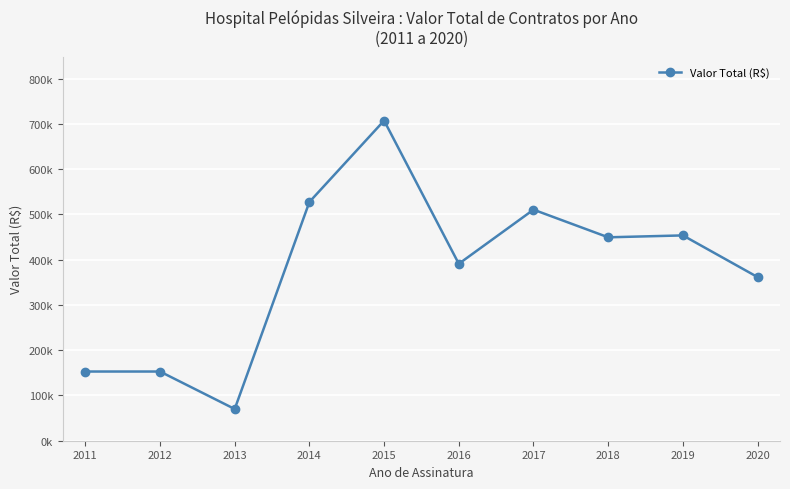

Does the chart have visible grid lines?

Yes